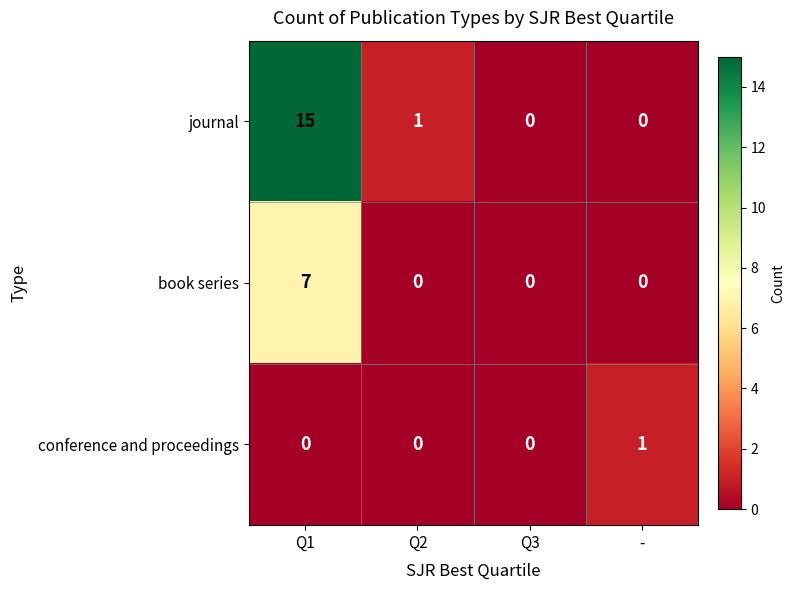

What is the total value across all series at Q2?

1